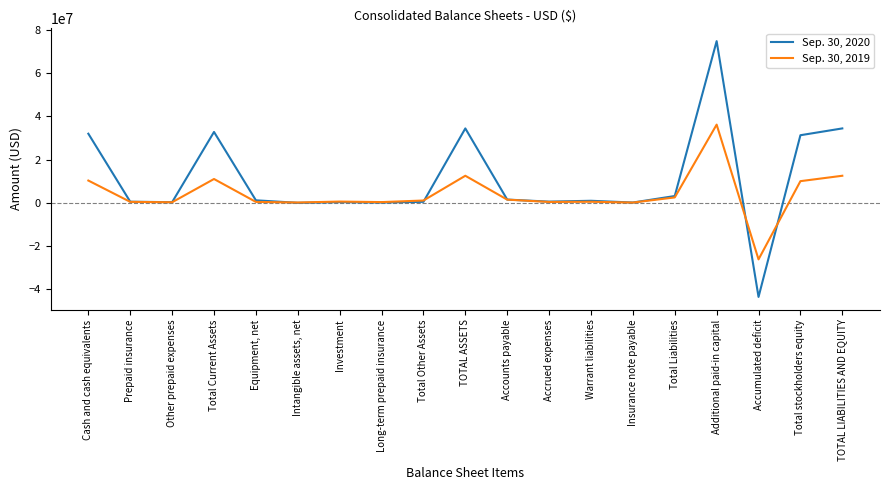

What is the minimum value for Sep. 30, 2019?

-26174082